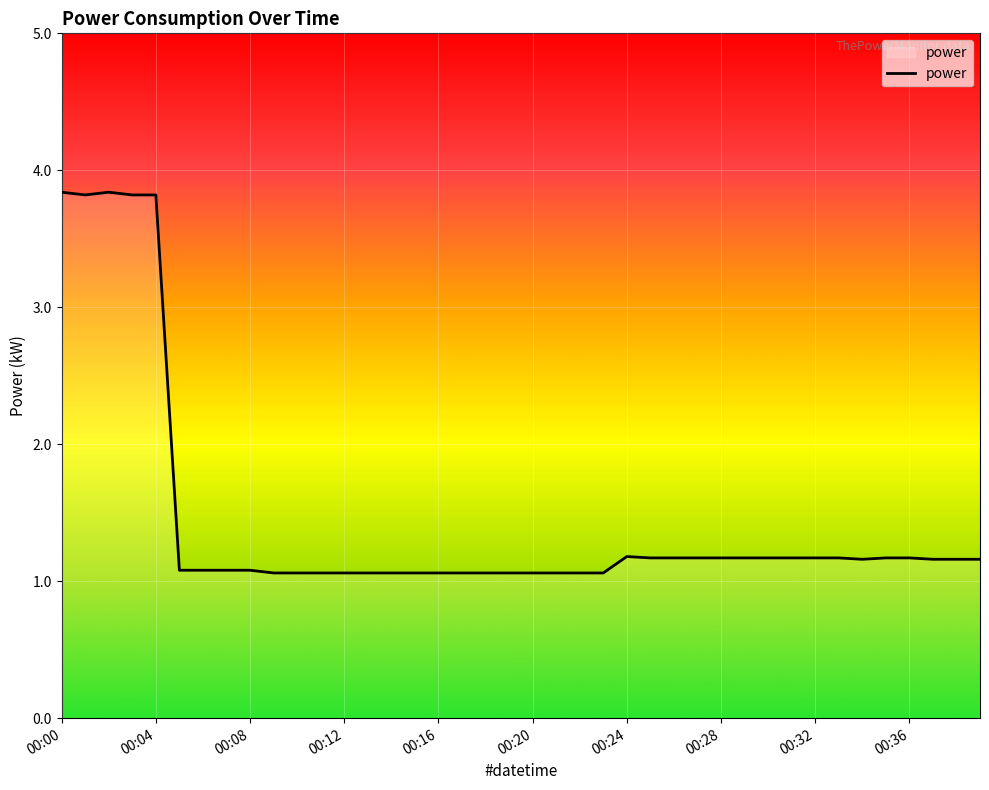

What is the smallest value displayed?

1.1